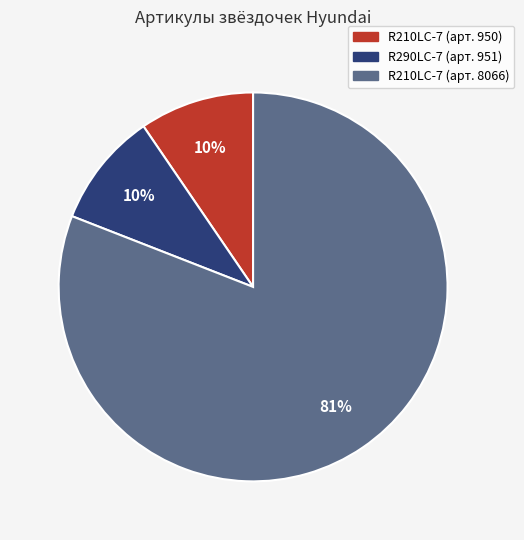

To the nearest percent, what percentage of the pie is R290LC-7 (арт. 951)?

10%